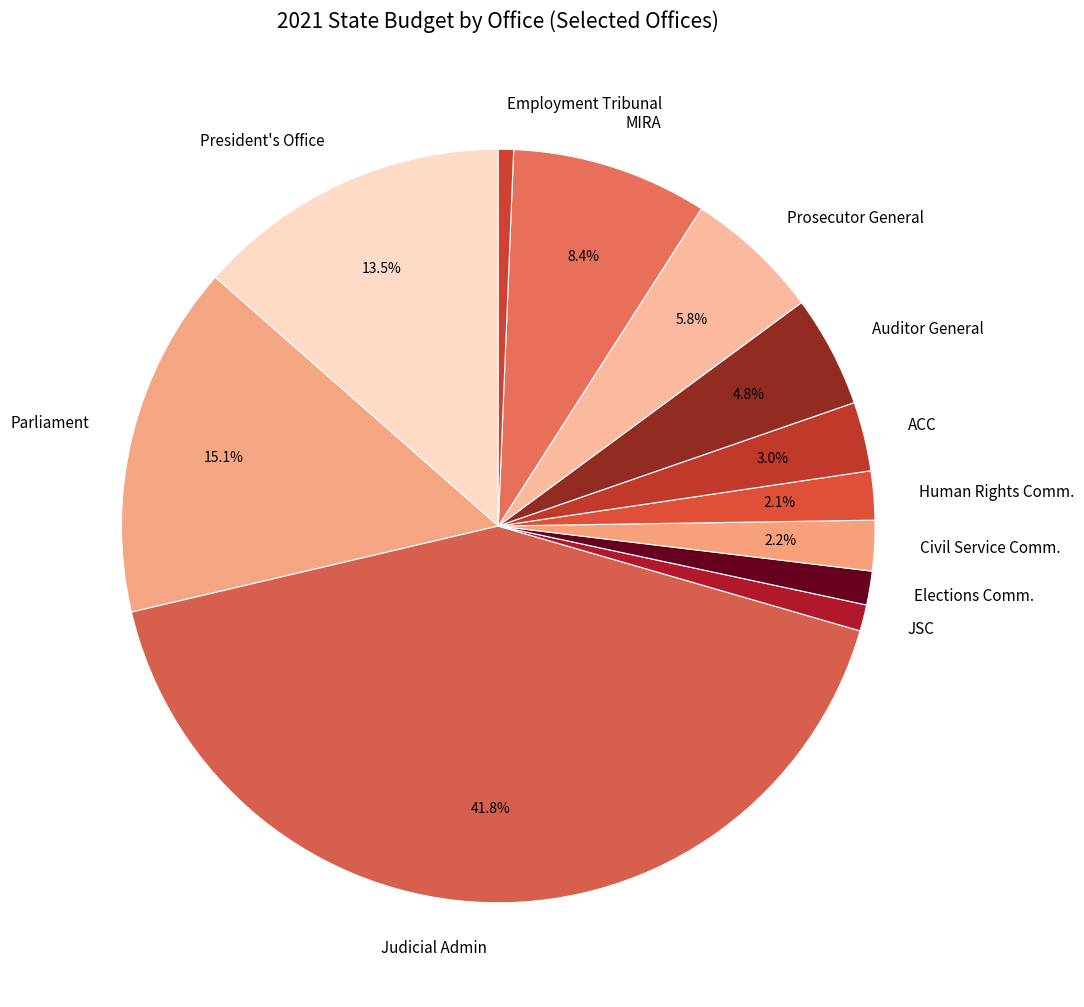

Which slice is the largest?

Judicial Admin